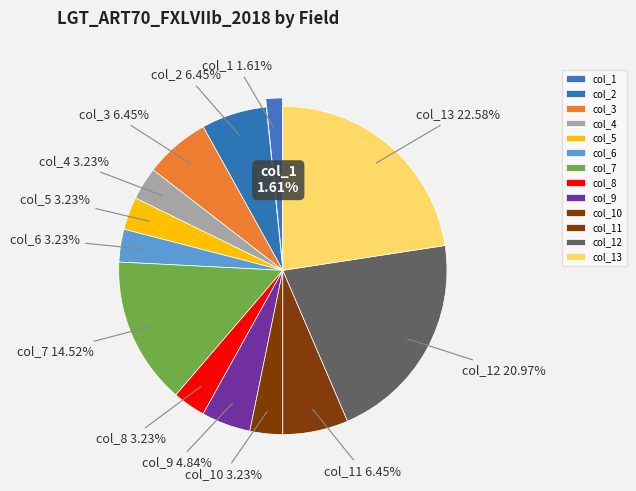

The col_5 slice represents 3% of the pie. True or false?

True